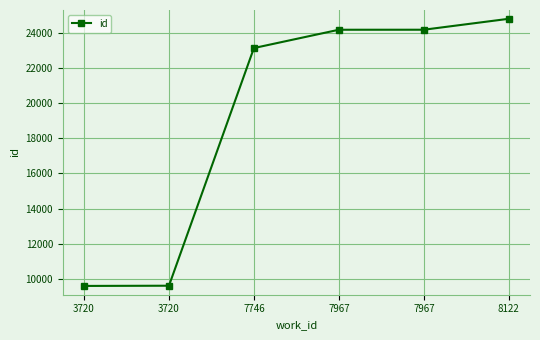

Is it true that the value at 8122 is 24796?

True